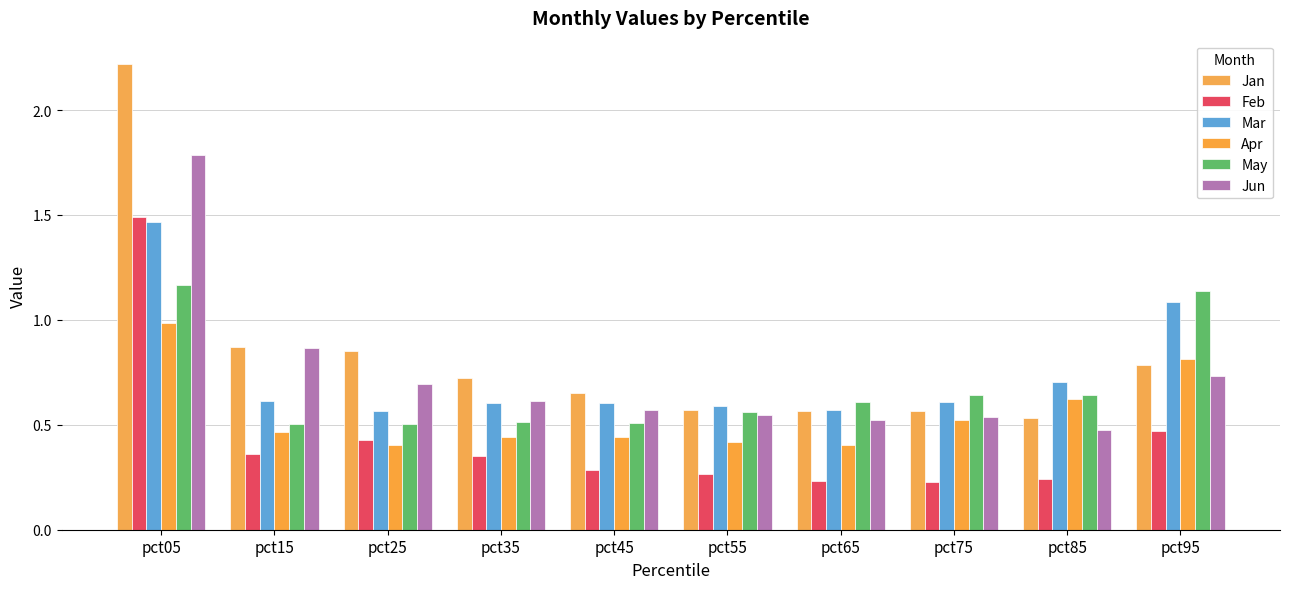

Count the Jun values in the range 0 to 1.

9